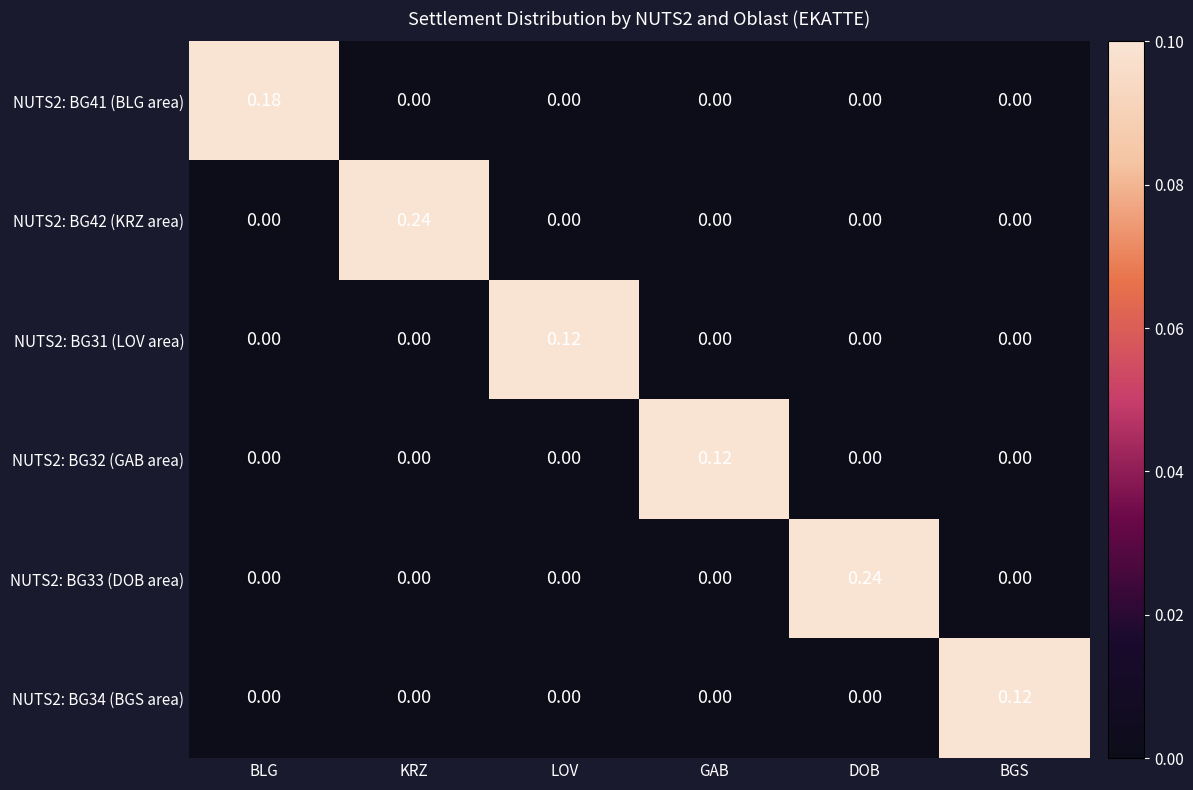

Which category has the highest value in the NUTS2: BG41 (BLG area) series?

BLG